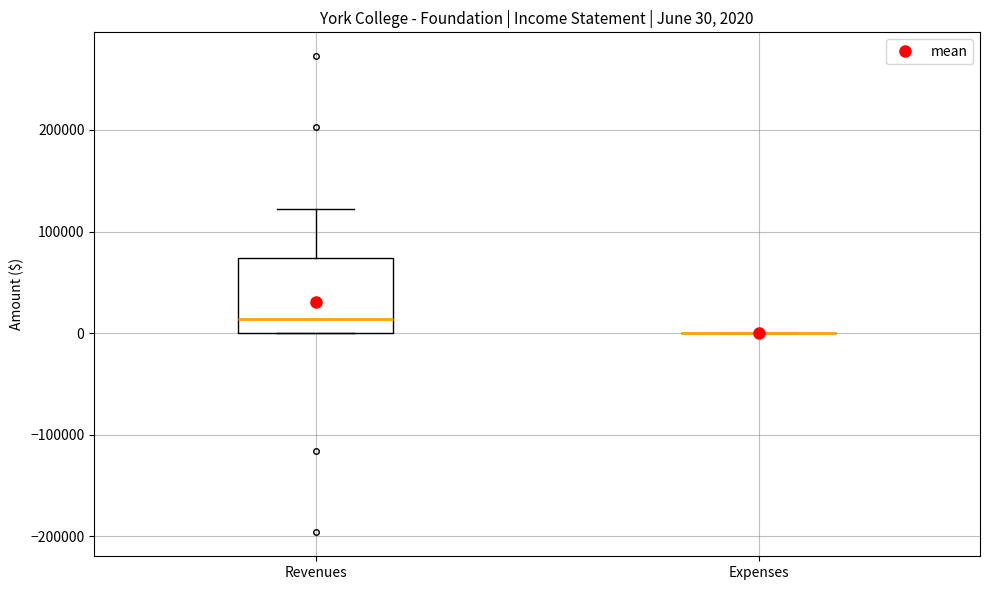

Which box is the tallest, from its lower edge to its upper edge?

Revenues